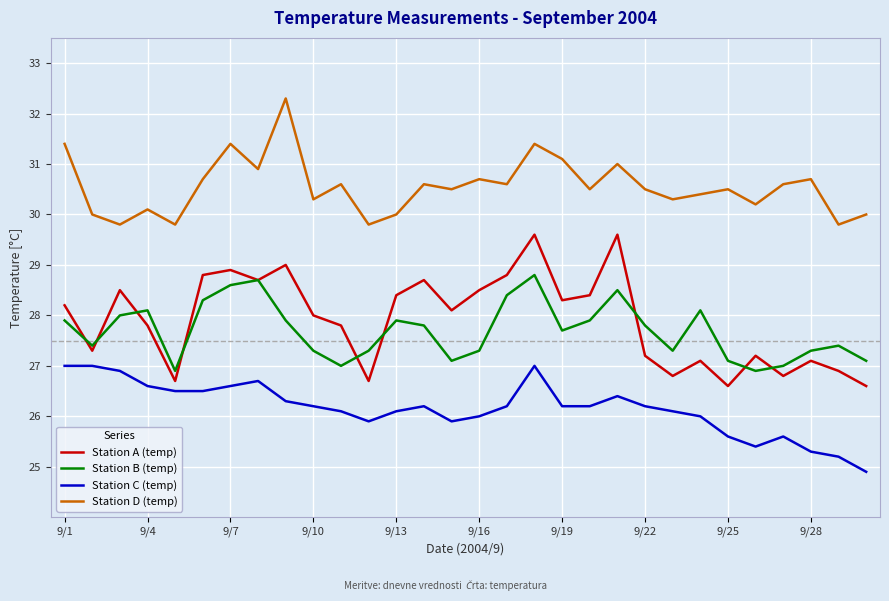

True or false: Station A (temp) has more than 0 points higher than both neighbors.

True